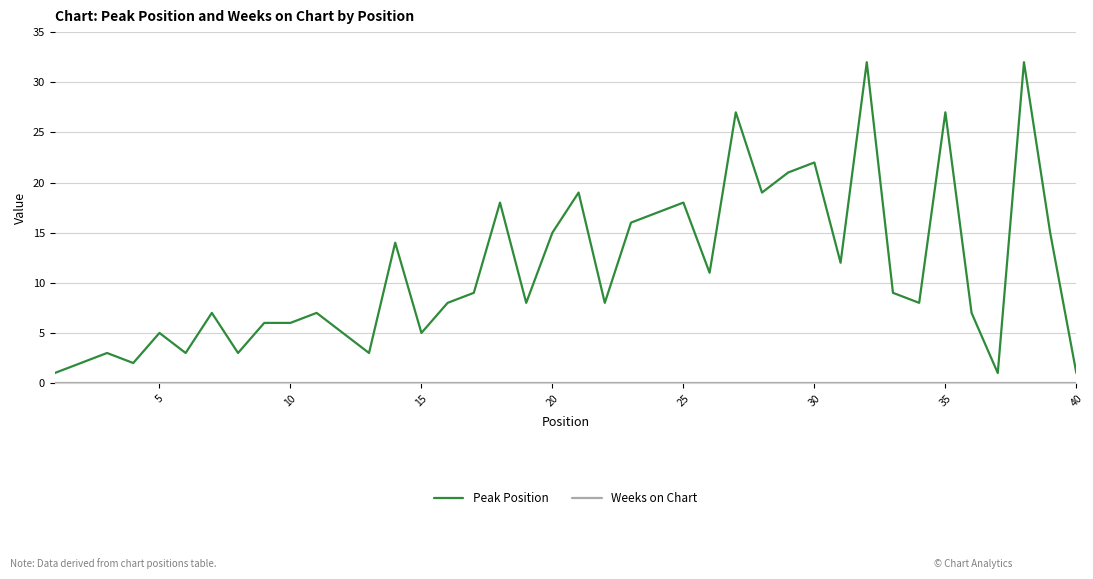

What is the greatest value displayed?

32